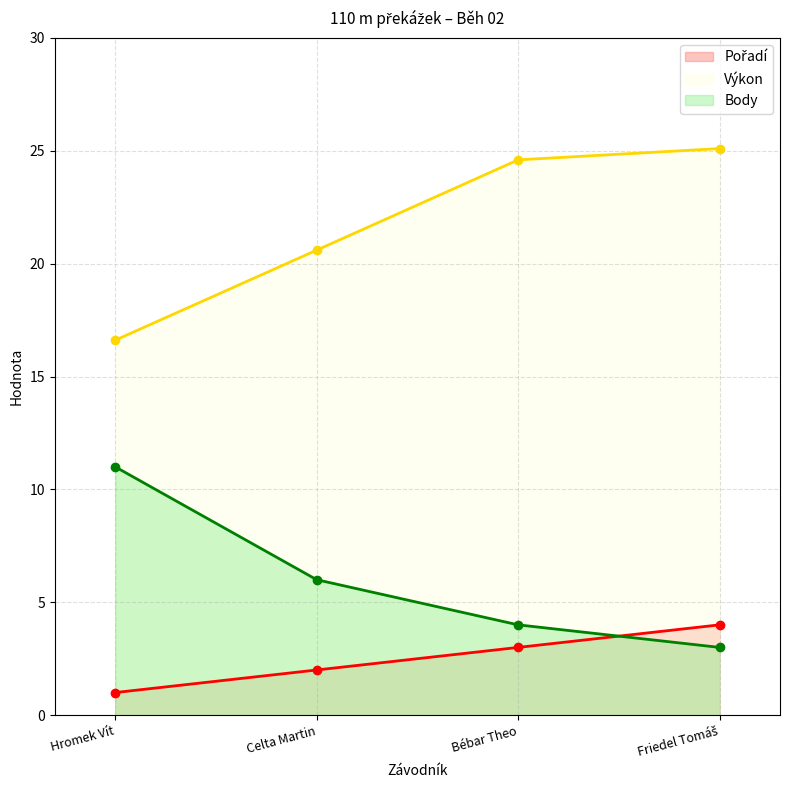

Reading left to right, what are all the values shown in this chart?

Pořadí: Hromek Vít=1.0	Celta Martin=2.0	Bébar Theo=3.0	Friedel Tomáš=4.0
Výkon: Hromek Vít=16.6	Celta Martin=20.6	Bébar Theo=24.6	Friedel Tomáš=25.1
Body: Hromek Vít=11.0	Celta Martin=6.0	Bébar Theo=4.0	Friedel Tomáš=3.0